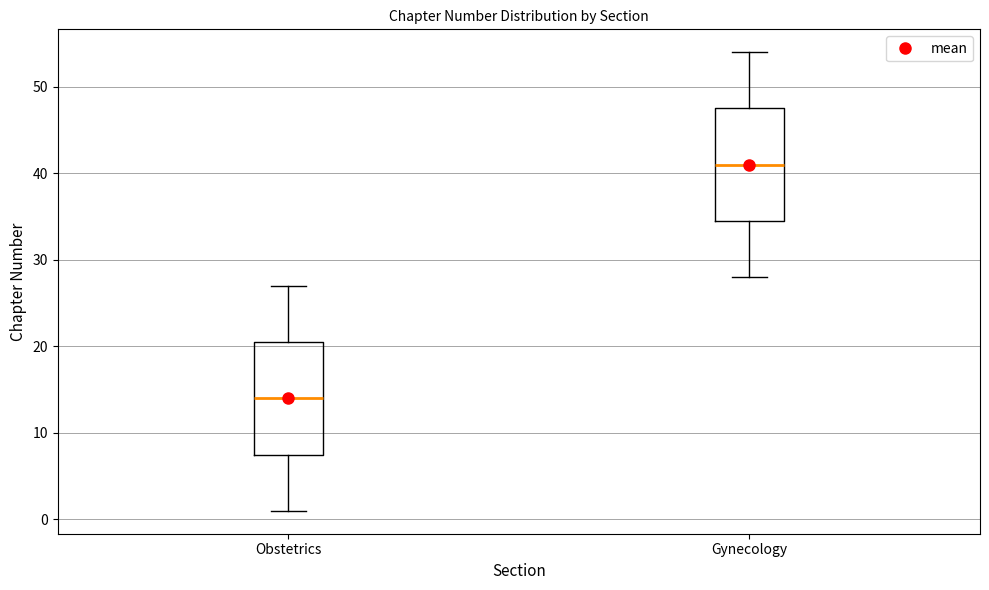

Where is the upper edge of the box for Obstetrics on the y-axis? The values are not printed on the chart, so give them approximately, as read against the axis.

21